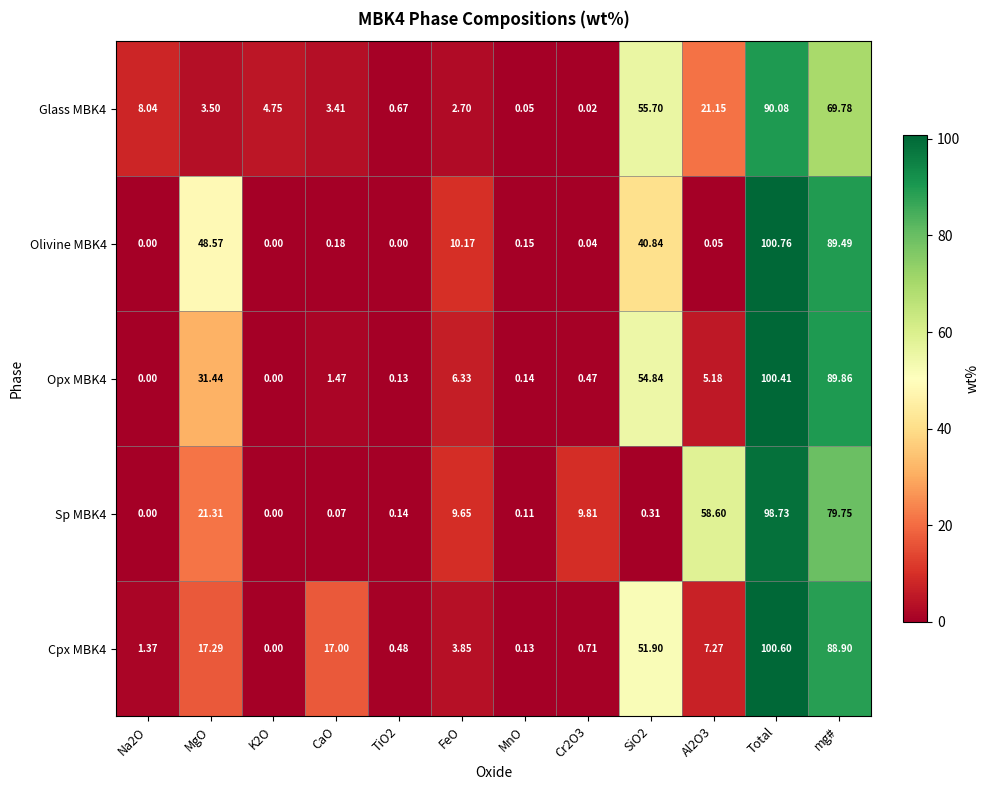

At which category is the sum across all series the highest?

Total